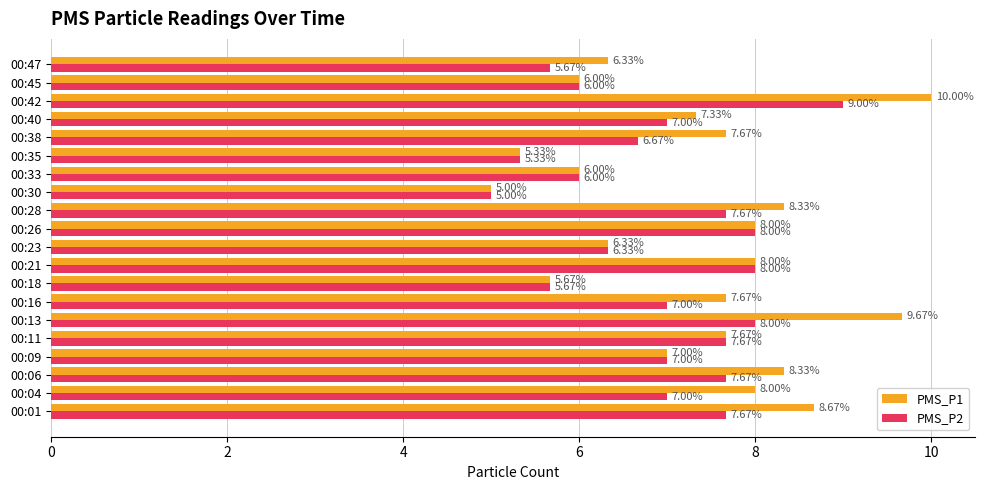

Which series has the widest spread of values?

PMS_P1